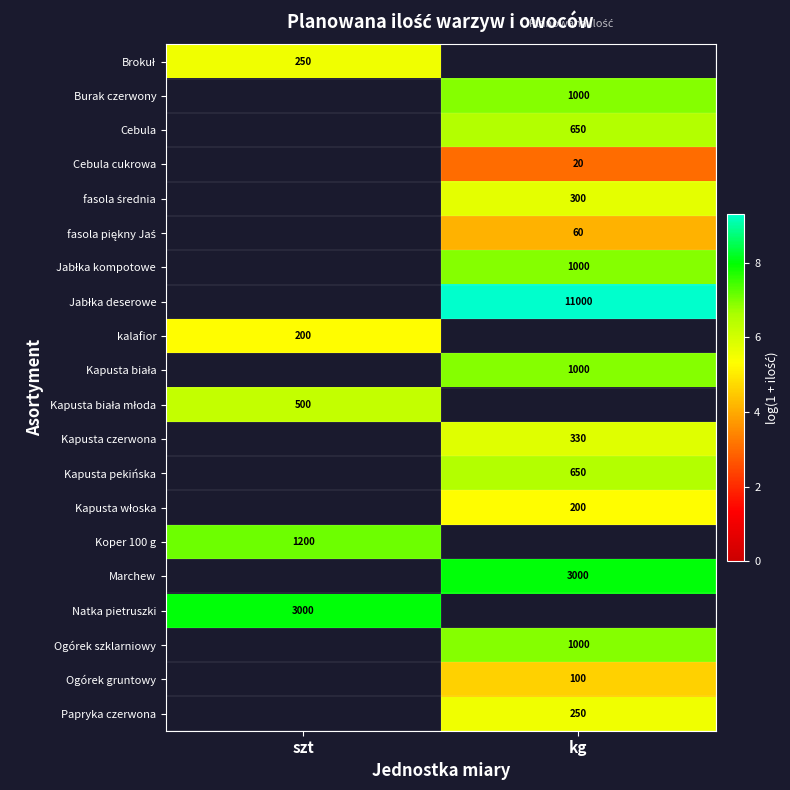

Is the value of Koper 100 g at szt greater than the value of Kapusta pekińska at kg?

Yes